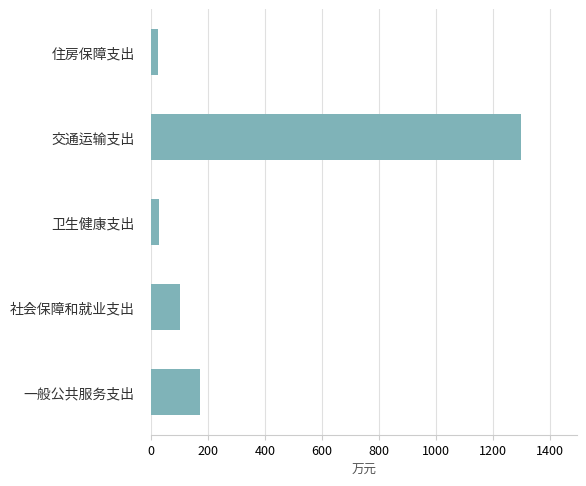

At which label is the value closest to 662?

一般公共服务支出